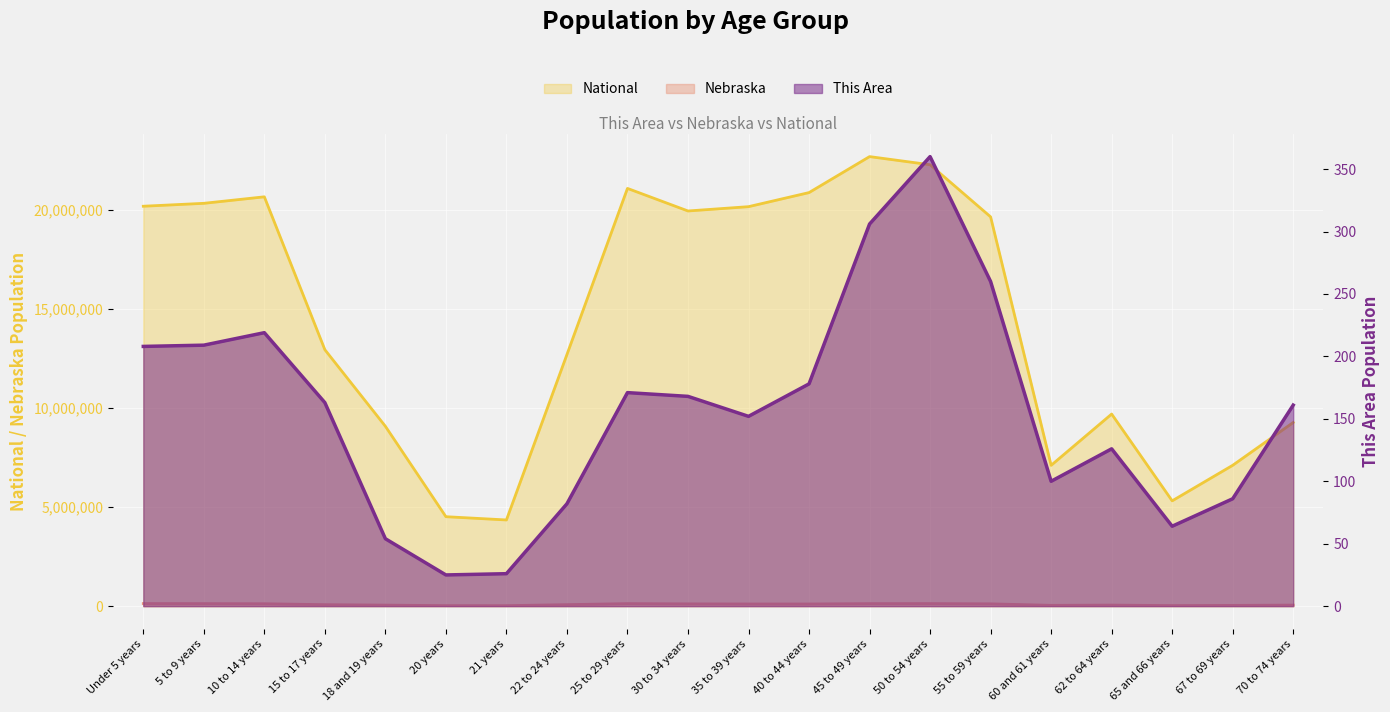

At which category is the sum across all series the highest?

45 to 49 years